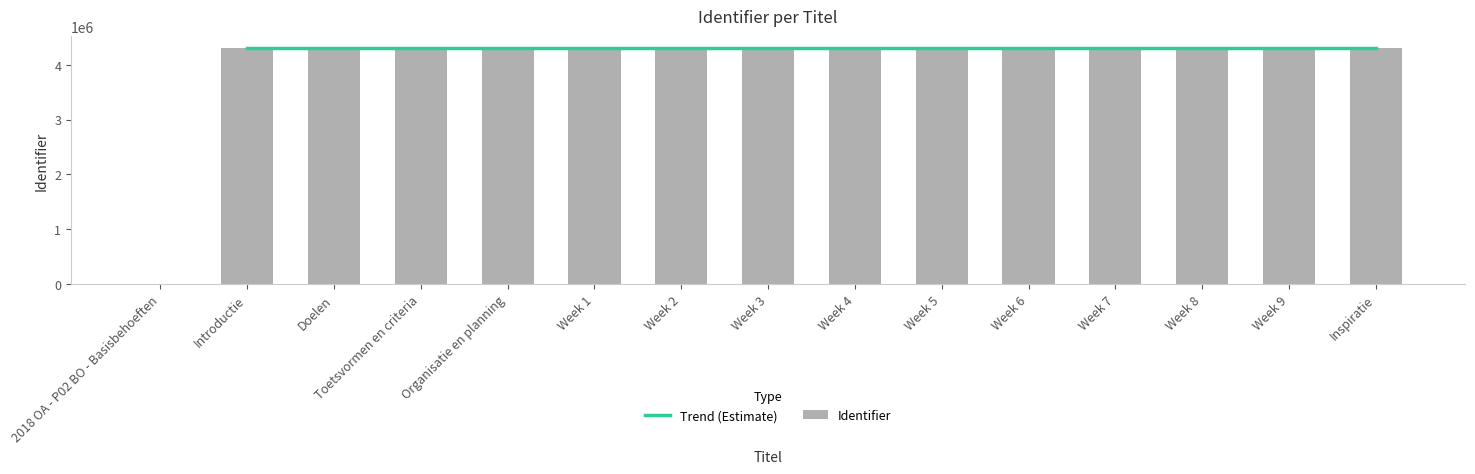

What position from the right is Week 6?

5